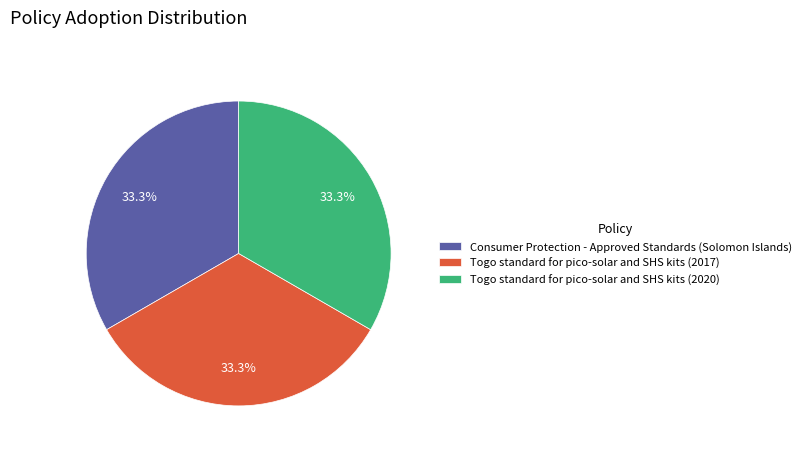

Does any single category account for the majority?

No